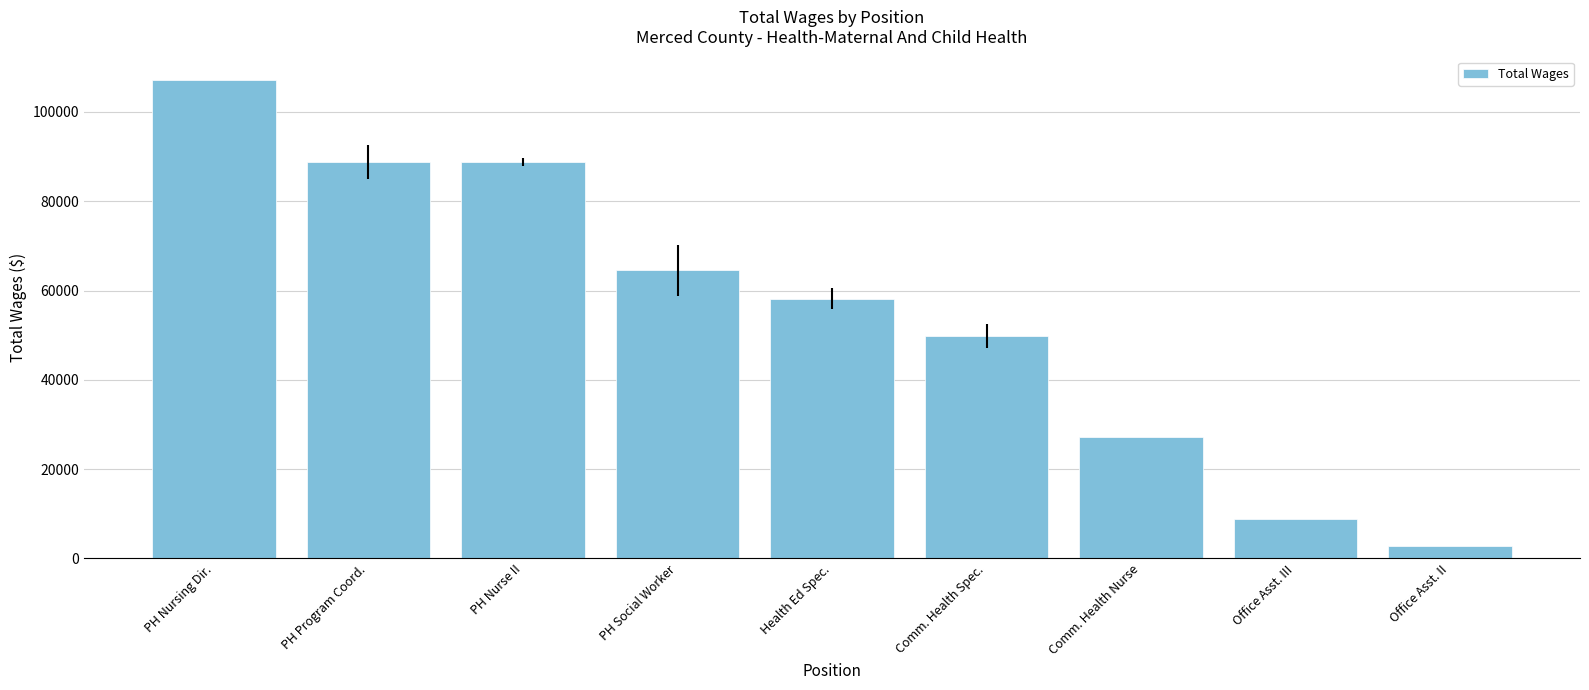

Is it true that the value at PH Program Coord. is 88813.5?

True